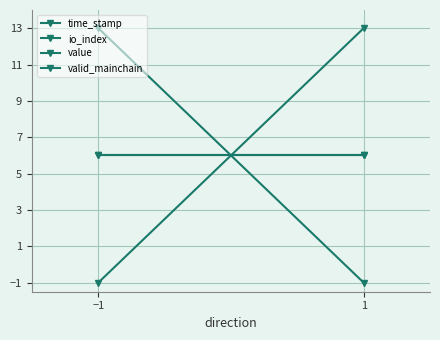

What is the label of the 2nd point from the left?

1